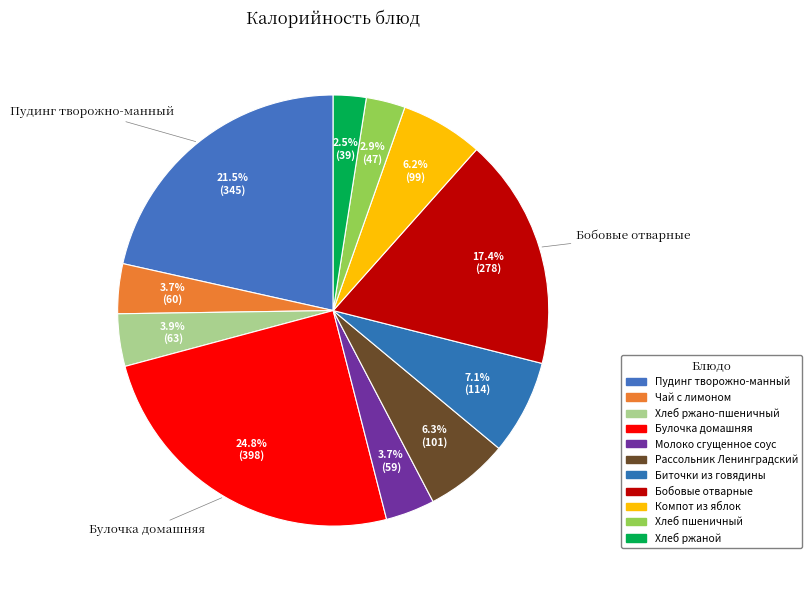

Between Хлеб ржано-пшеничный and Хлеб ржаной, which is larger?

Хлеб ржано-пшеничный